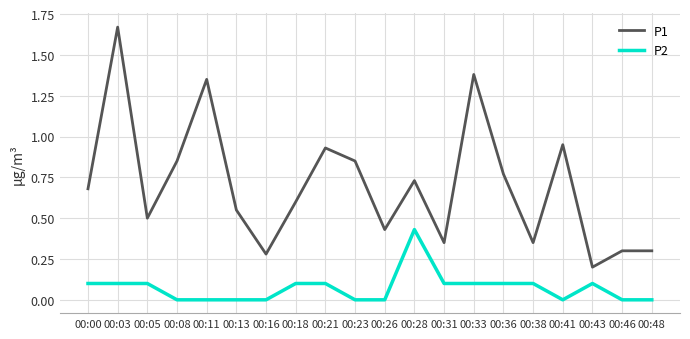

True or false: P1 and P2 cross at least once.

False